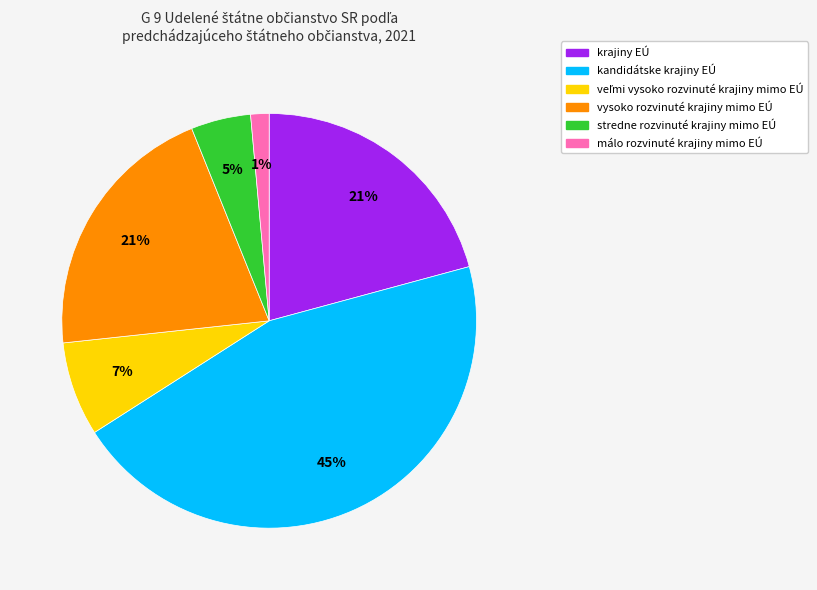

How many segments does this pie chart have?

6